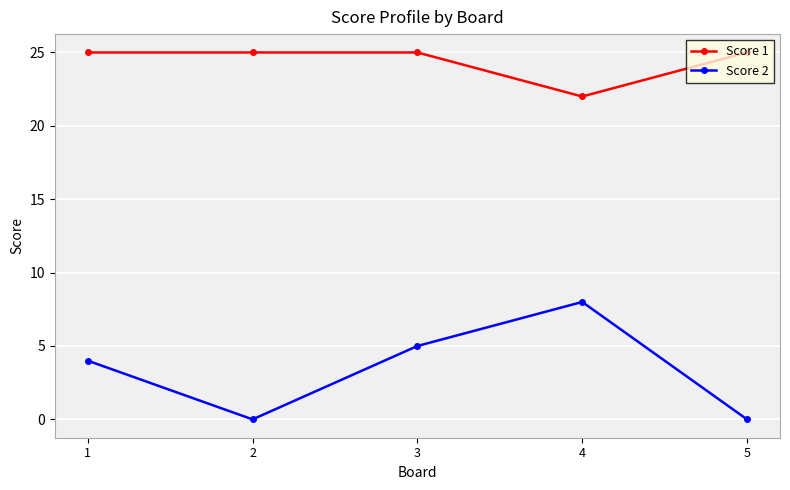

What is the spread (max minus min) of values at 4?

14